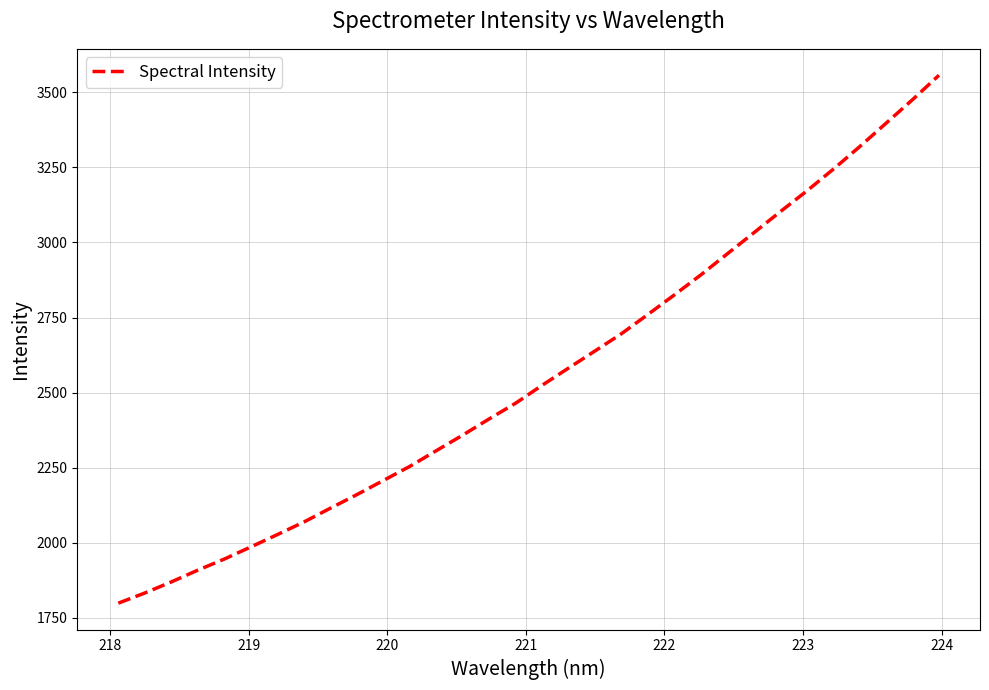

What is the minimum value shown in the chart?

1799.0